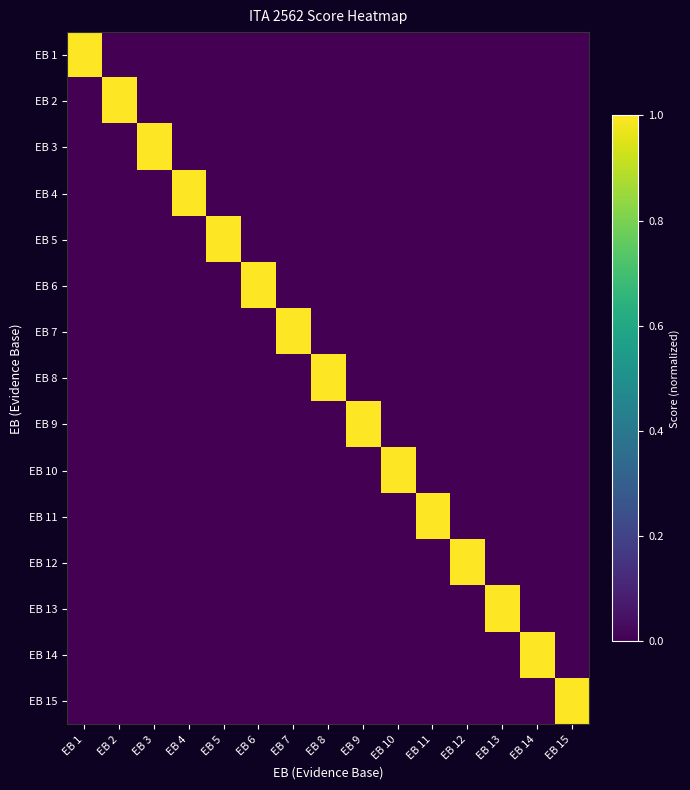

At EB 4, list the series in order from largest to smallest.

EB 4, EB 1, EB 2, EB 3, EB 5, EB 6, EB 7, EB 8, EB 9, EB 10, EB 11, EB 12, EB 13, EB 14, EB 15